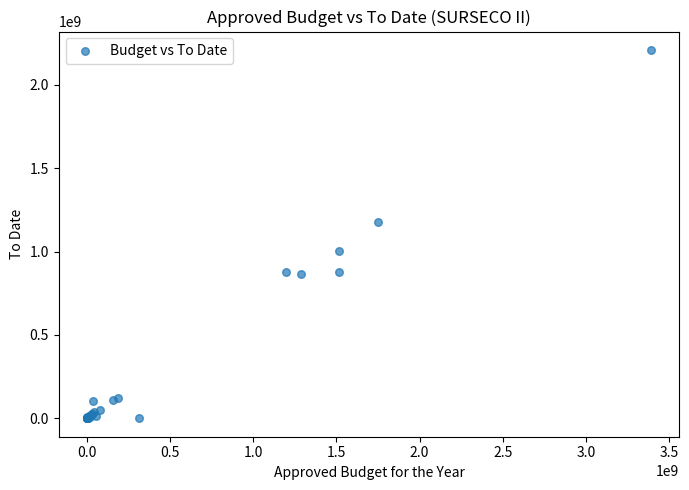

What Y value in the scatter plot is closest to 1104982136?

1178726206.8